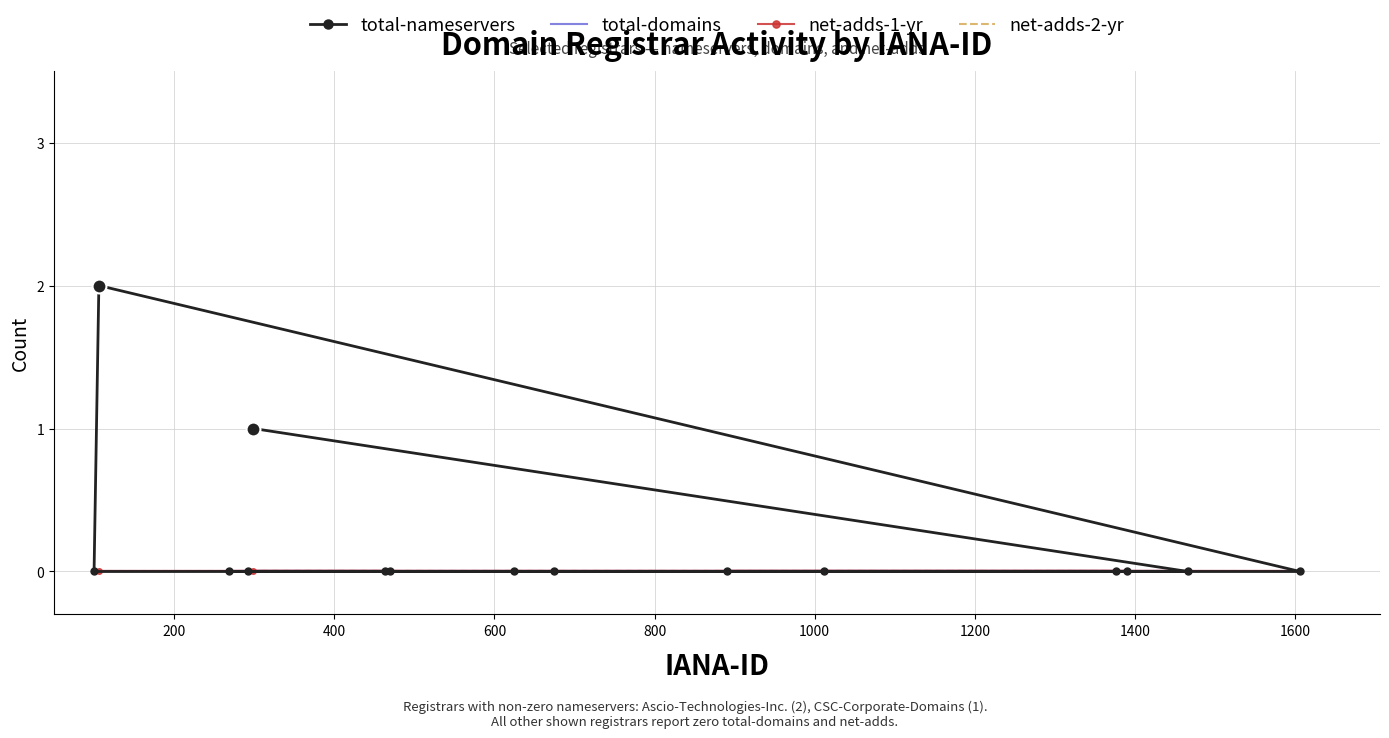

Is the value of total-nameservers at 0 greater than the value of net-adds-2-yr at 12?

No